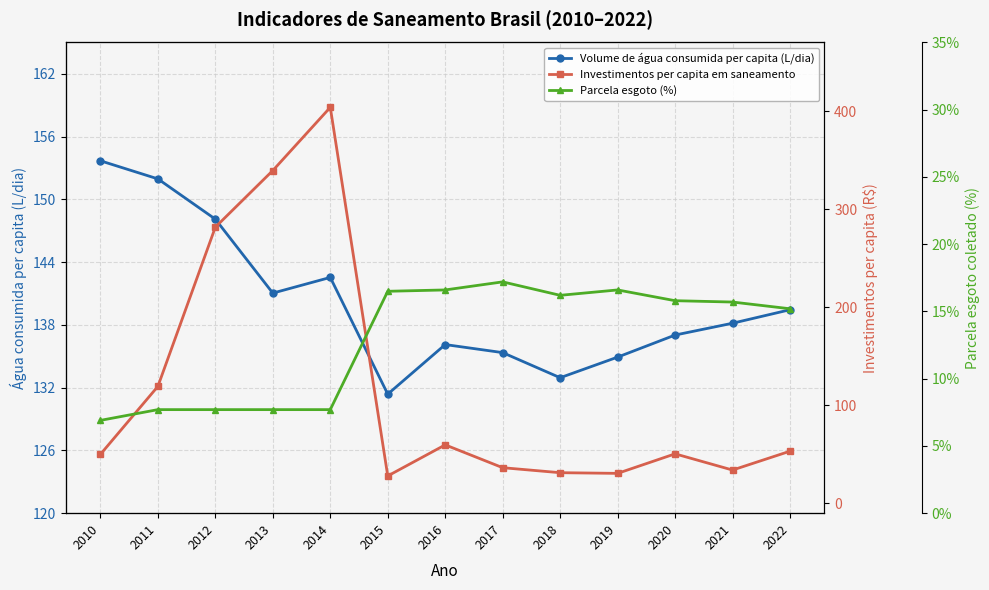

At which label is Investimentos per capita em saneamento closest to 215?

2012